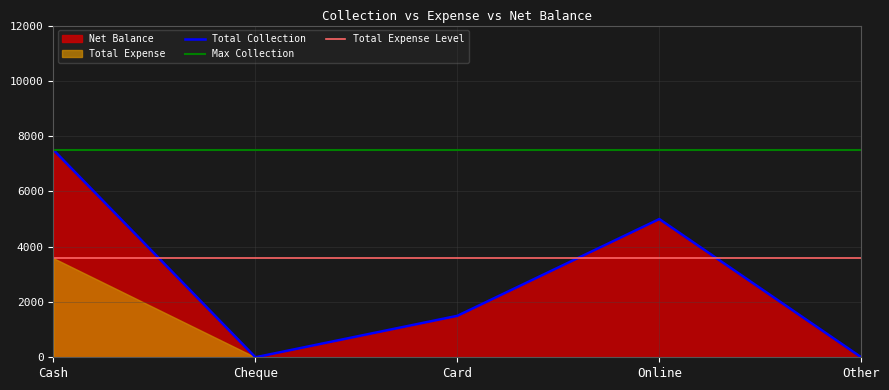

What is the label of the 2nd point from the right?

Online